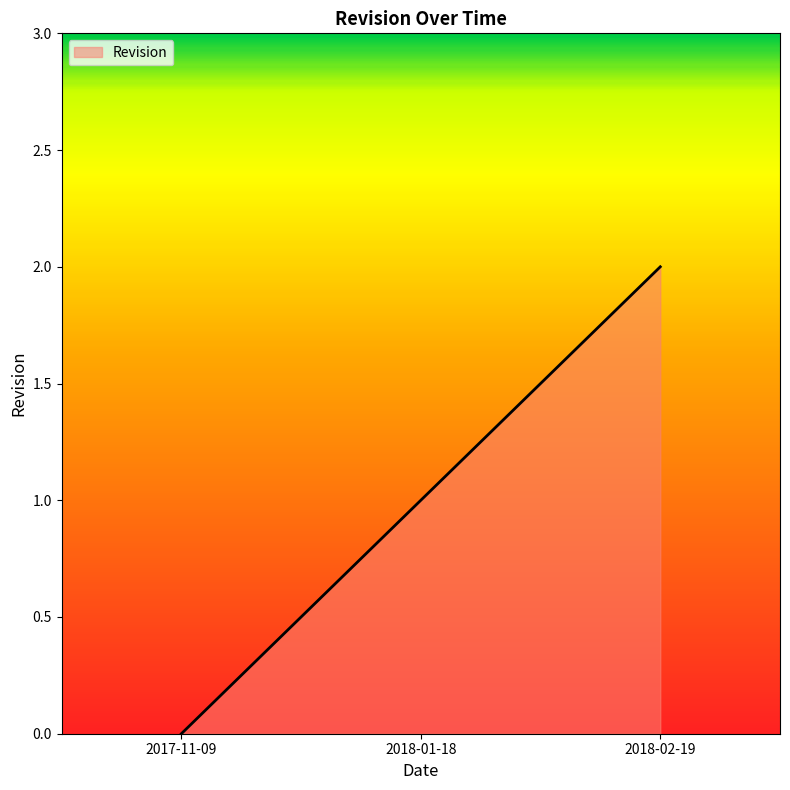

What is the average value?

1